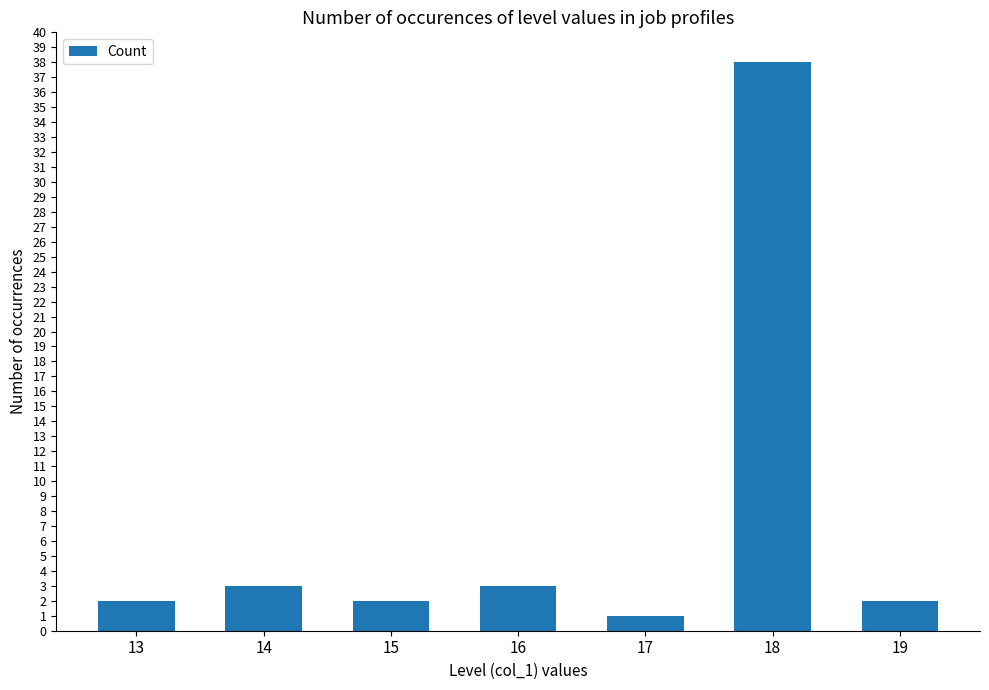

What is the maximum value shown in the chart?

38